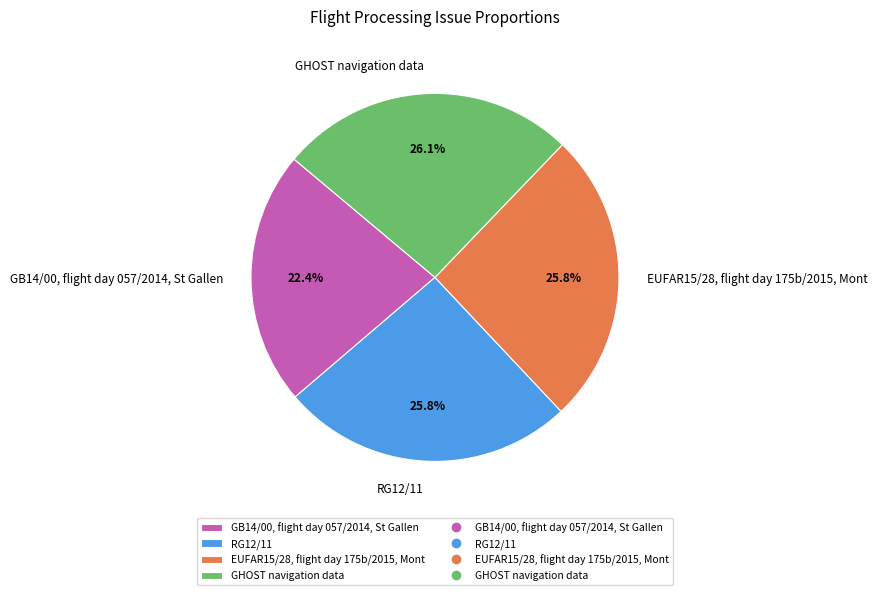

To the nearest percent, what is the combined percentage of GB14/00, flight day 057/2014, St Gallen and EUFAR15/28, flight day 175b/2015, Mont?

48%